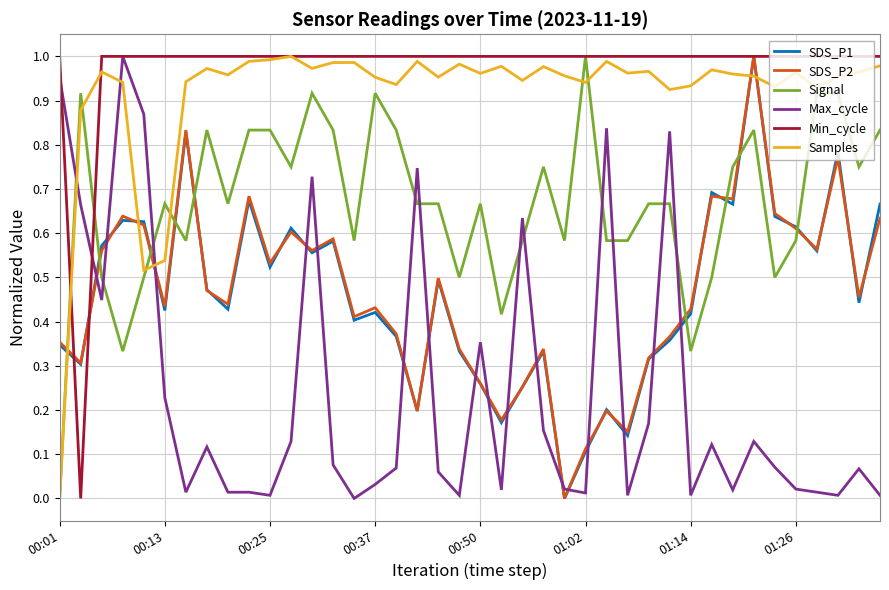

What are all the series names shown in the legend?

SDS_P1, SDS_P2, Signal, Max_cycle, Min_cycle, Samples